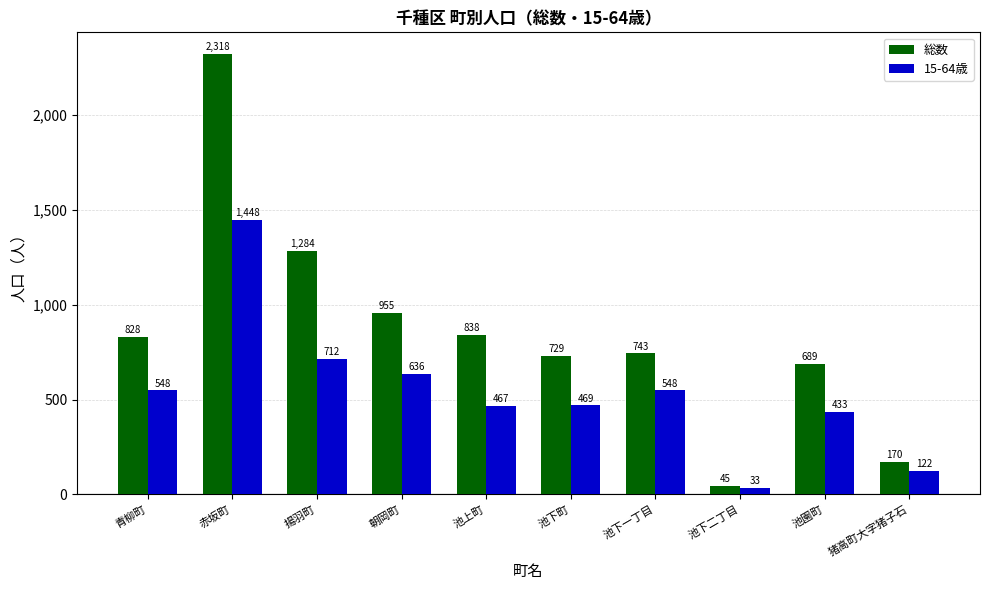

How many data points in 15-64歳 are less than 548?

5